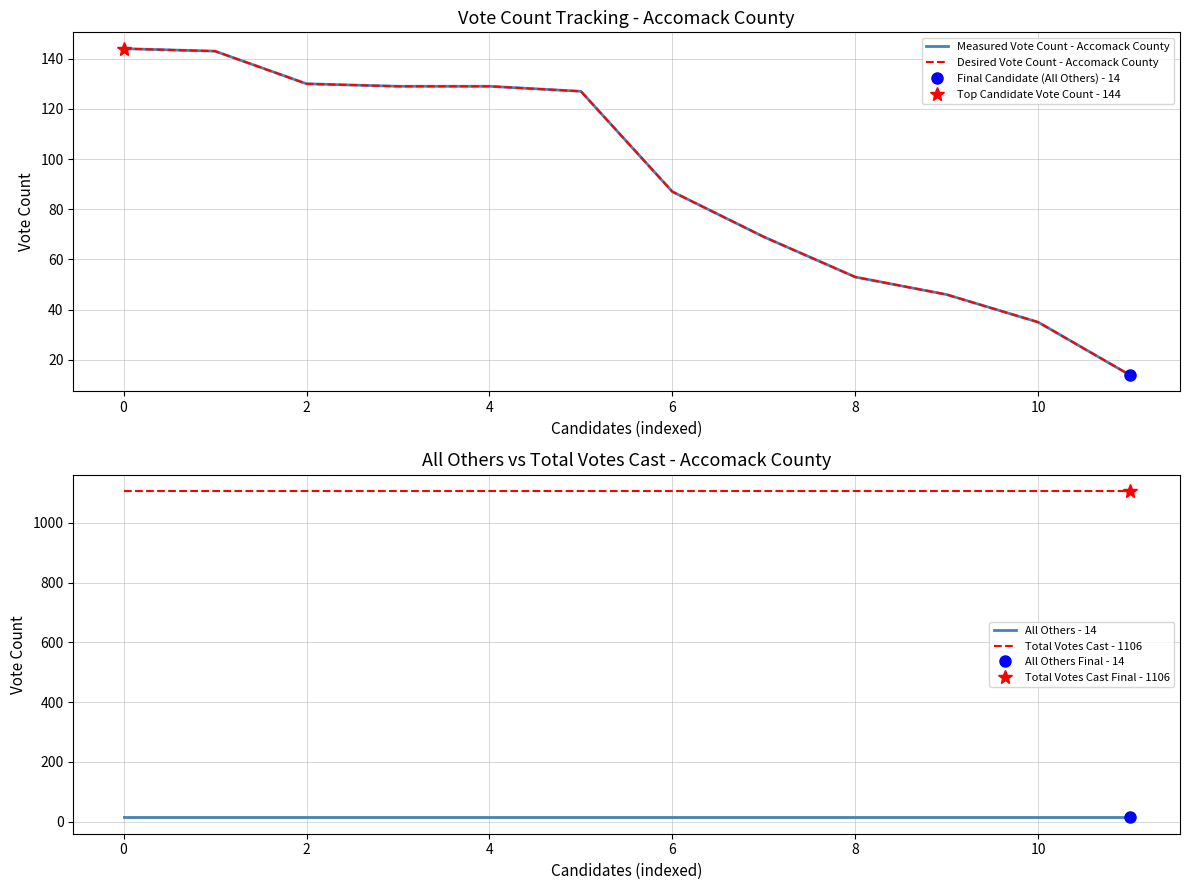

What is the difference between the second highest and minimum values in the Measured Vote Count - Accomack County series?

129